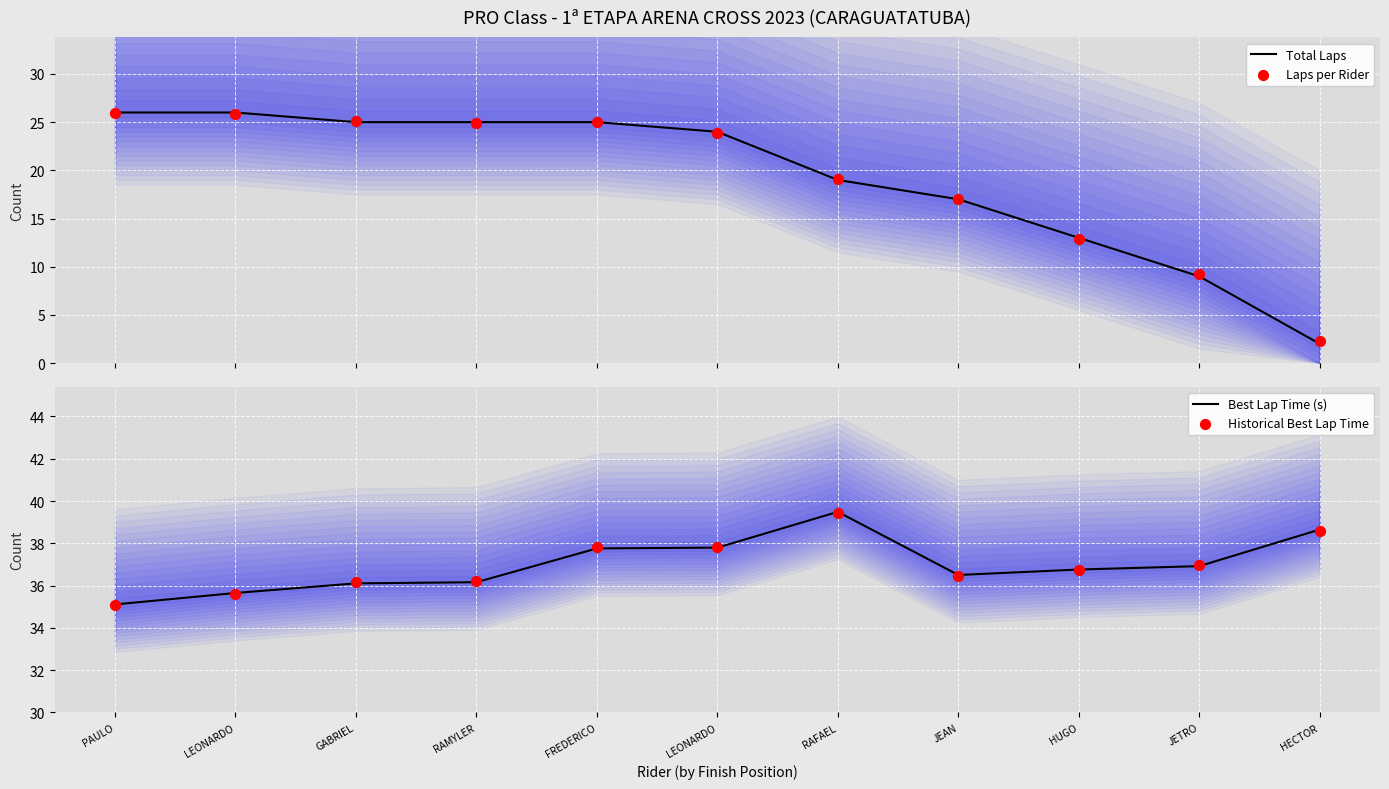

At how many categories does at least one series exceed 26?

11